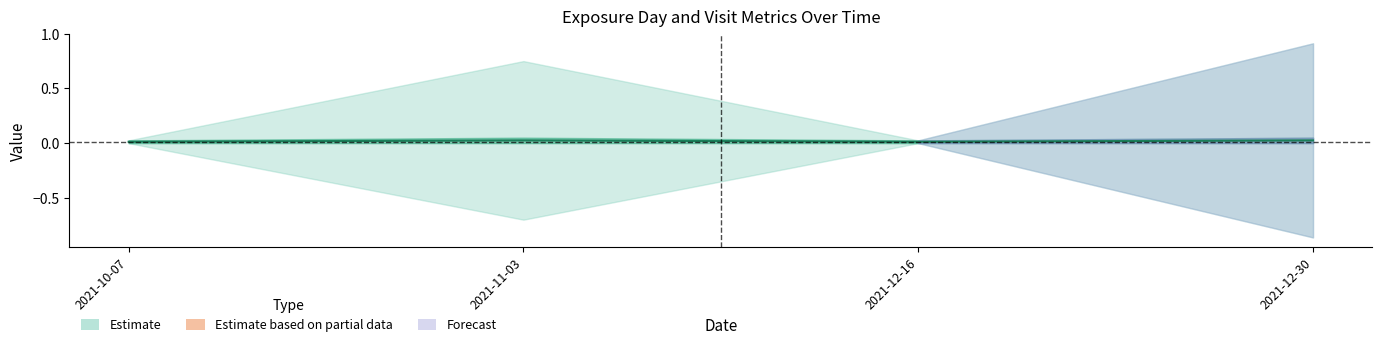

True or false: the data shows 0.0 at 2021-10-07.

True